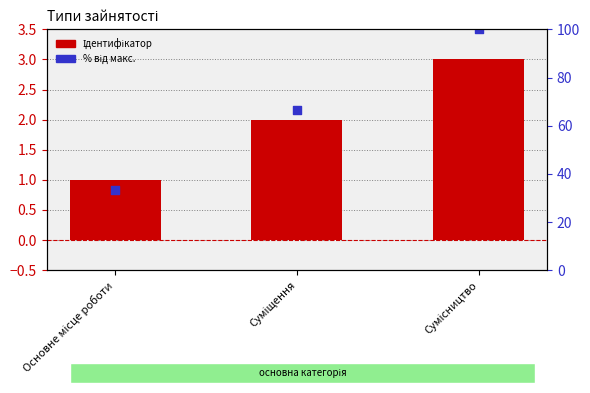

Which series has the widest spread of Y values?

% від макс.